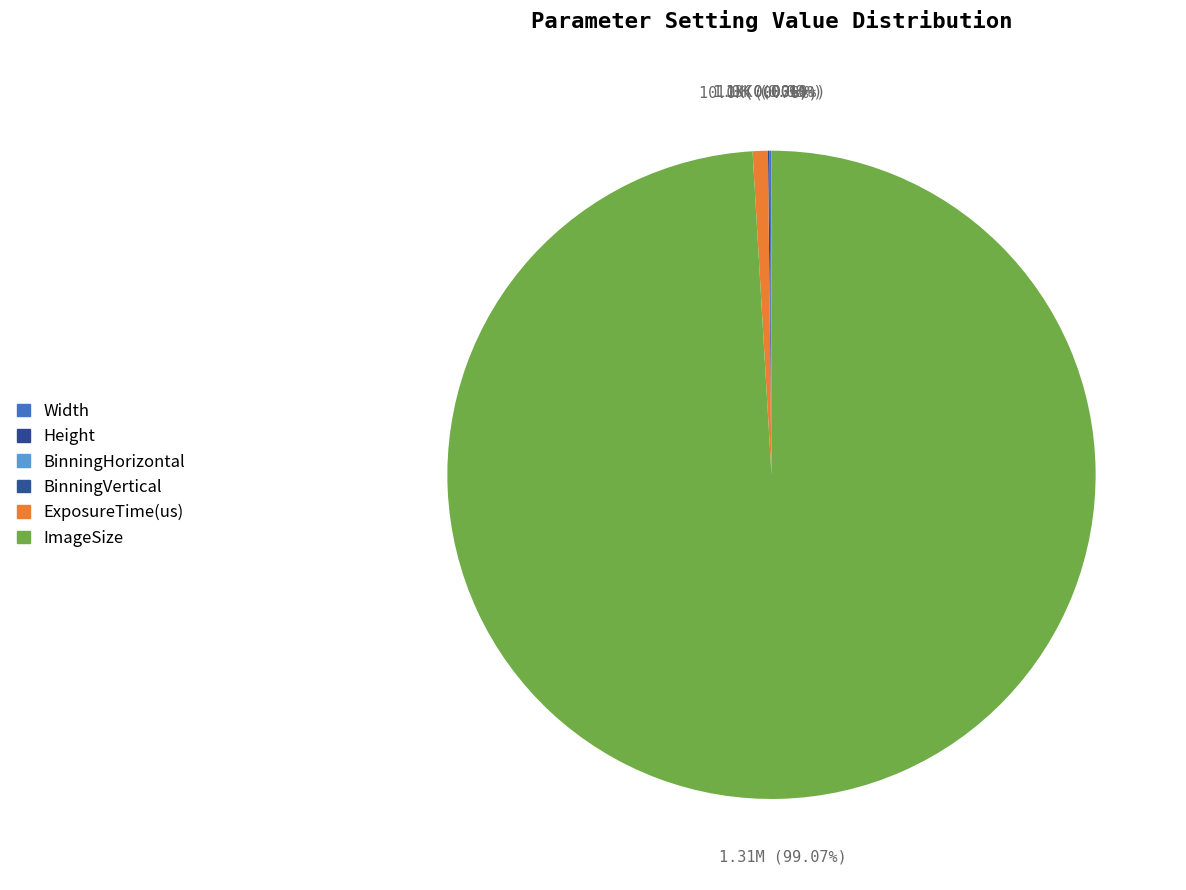

To the nearest percent, what is the difference between the largest and smallest slice percentages?

99%